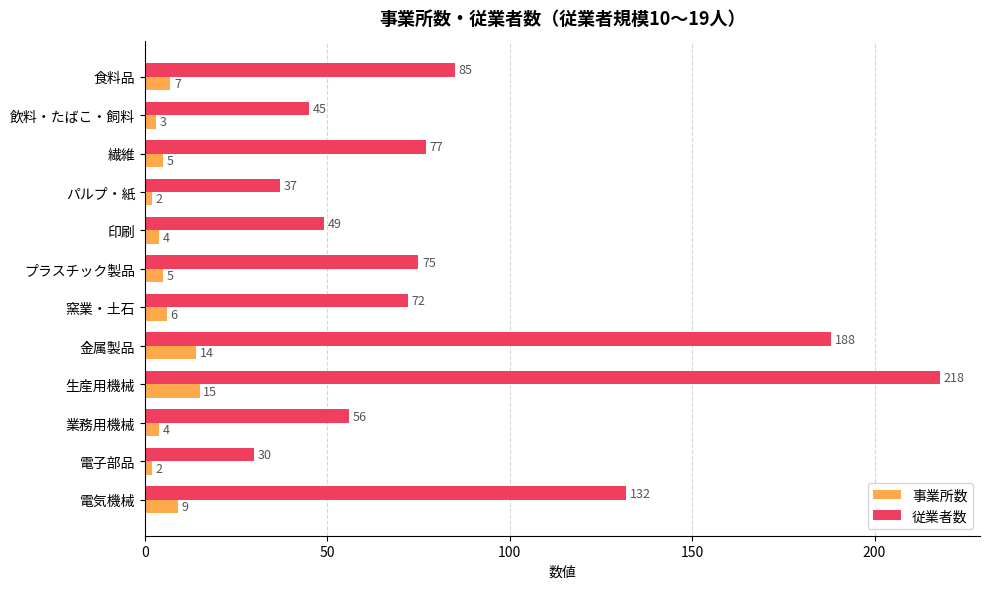

At how many categories does at least one series exceed 61?

7